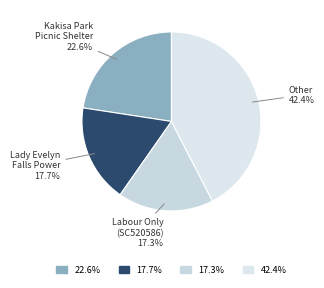

Does any single category account for the majority?

No